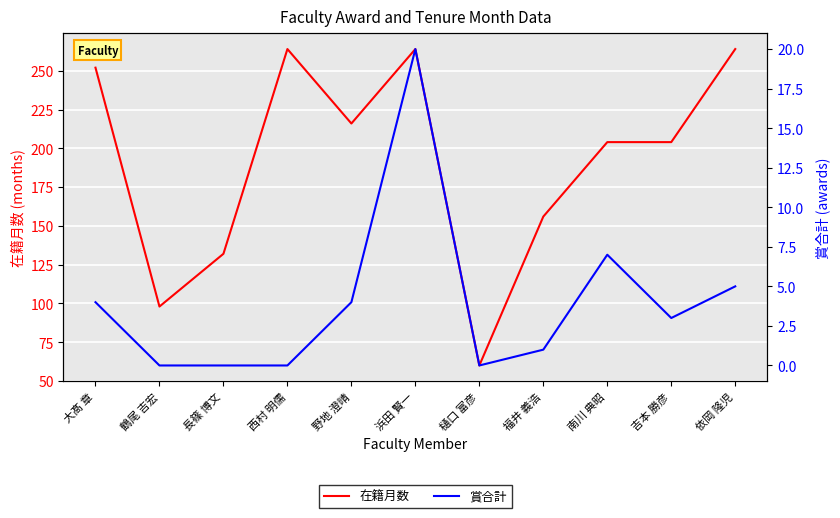

True or false: 在籍月数 and 賞合計 intersect in this chart.

False